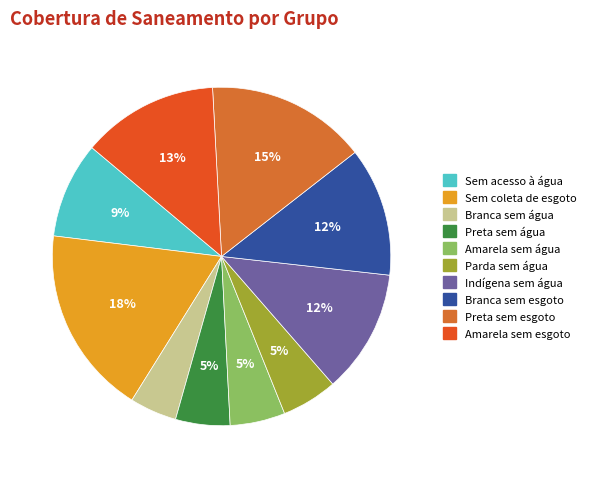

To the nearest percent, what portion does Amarela sem esgoto represent?

13%